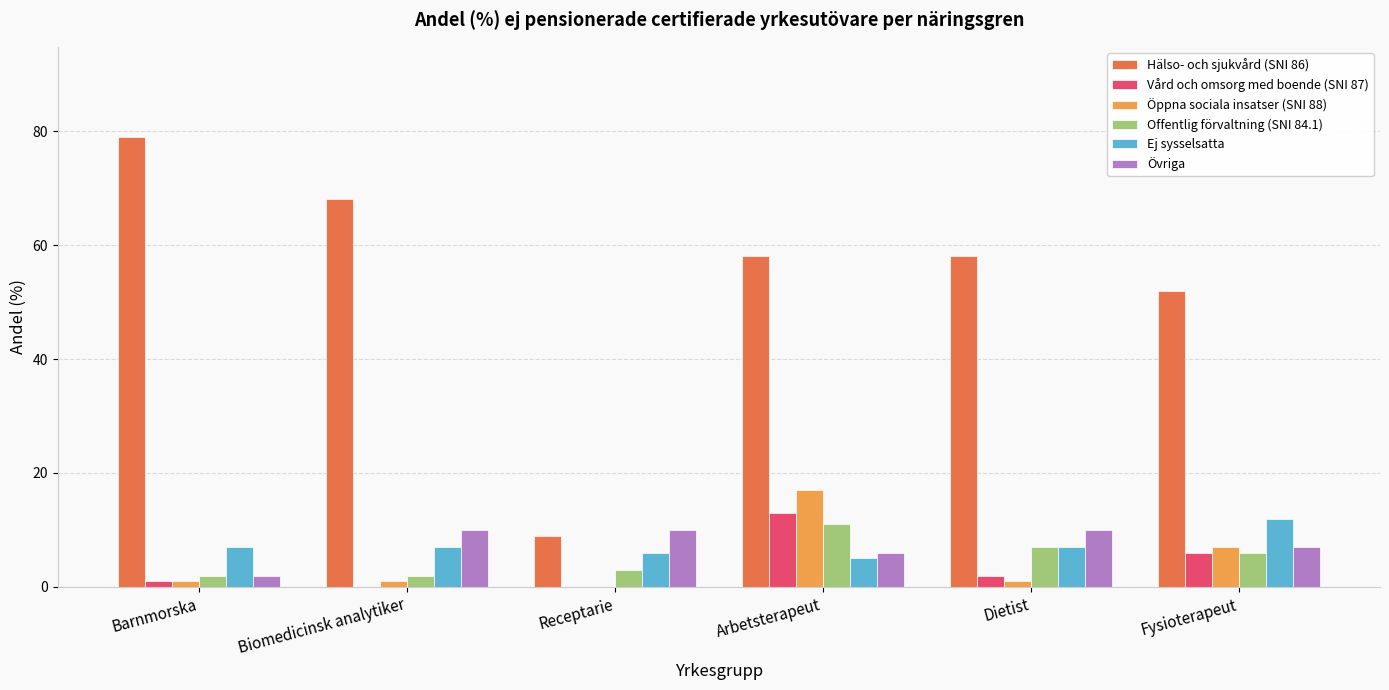

Does the chart contain stacked bars?

No